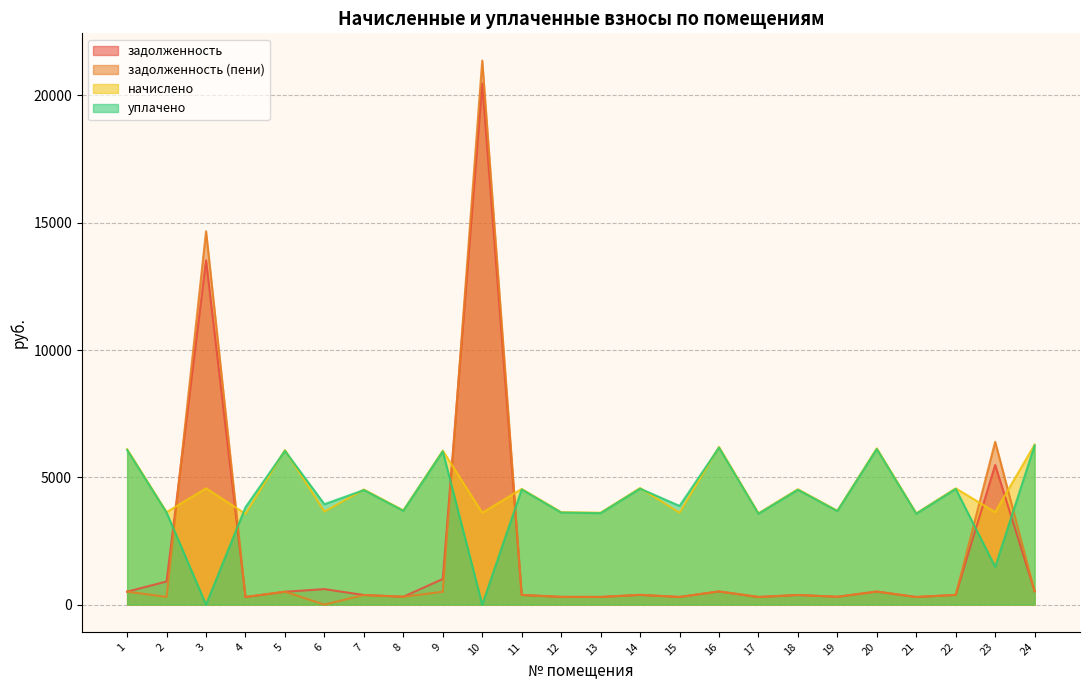

Which category has the lowest value across all series?

6